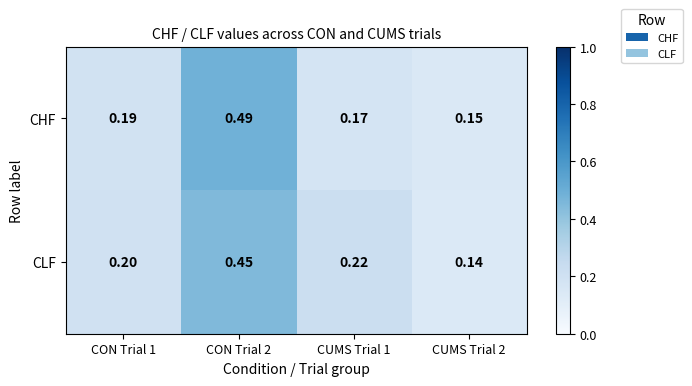

Is the value of CHF at CUMS Trial 2 greater than the value of CLF at CUMS Trial 2?

Yes